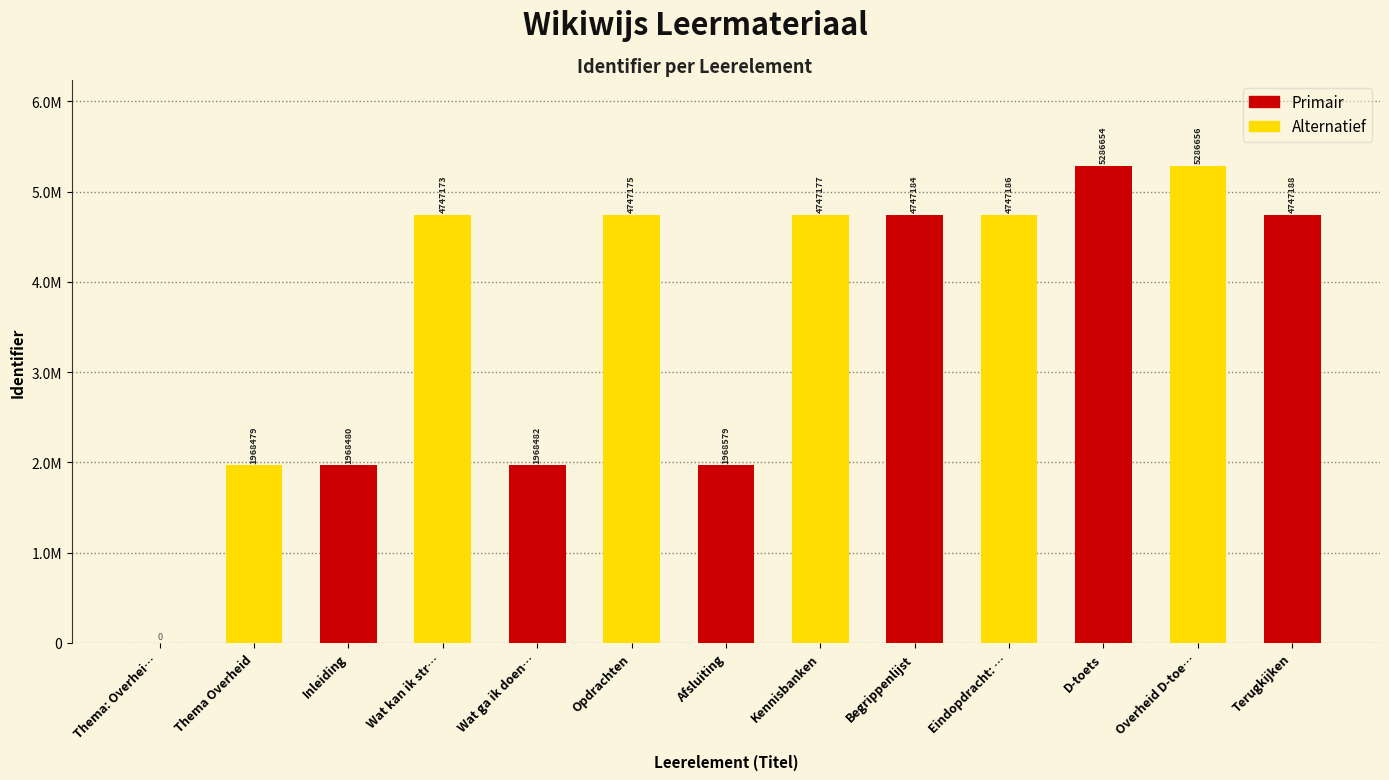

True or false: the data shows 4747188 at Terugkijken.

True